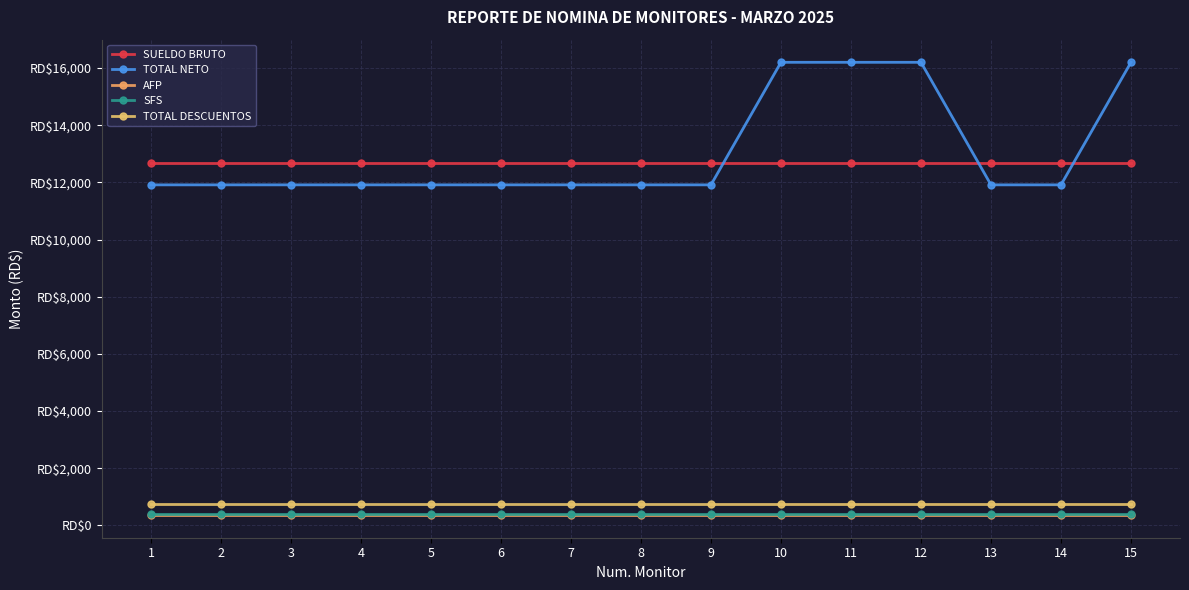

What is the maximum value shown in the chart?

16197.5